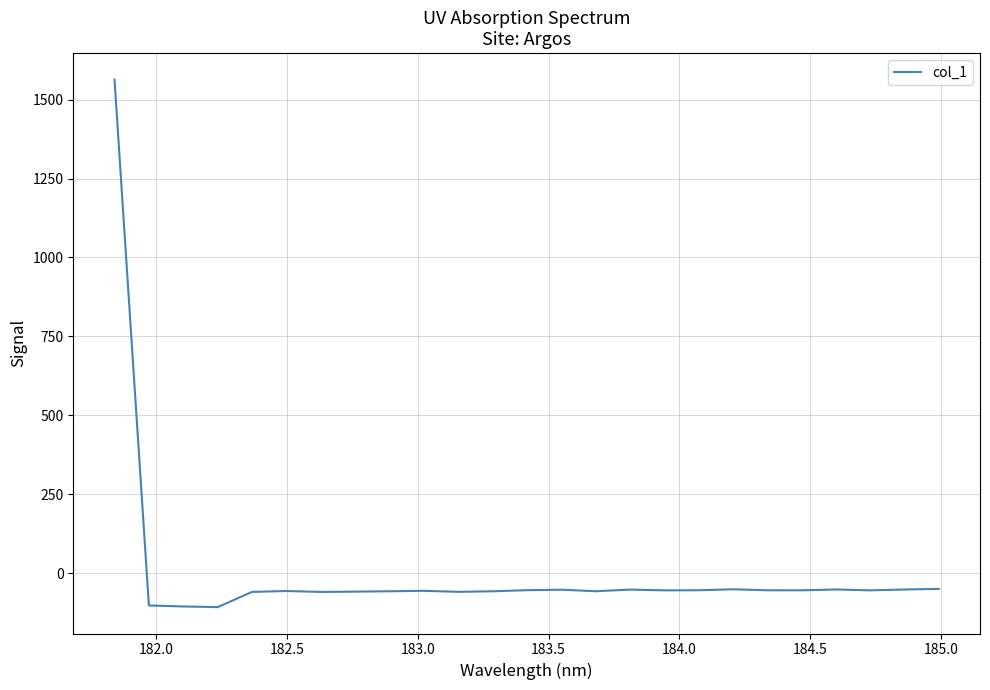

What is the minimum value shown in the chart?

-107.2